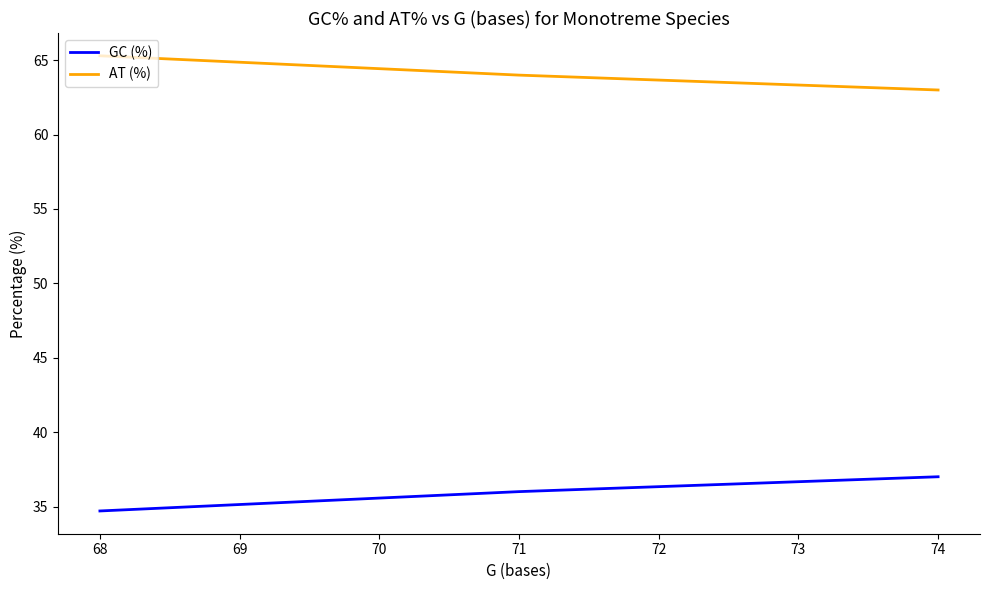

The value of GC (%) at 68 is 48.3. True or false?

False